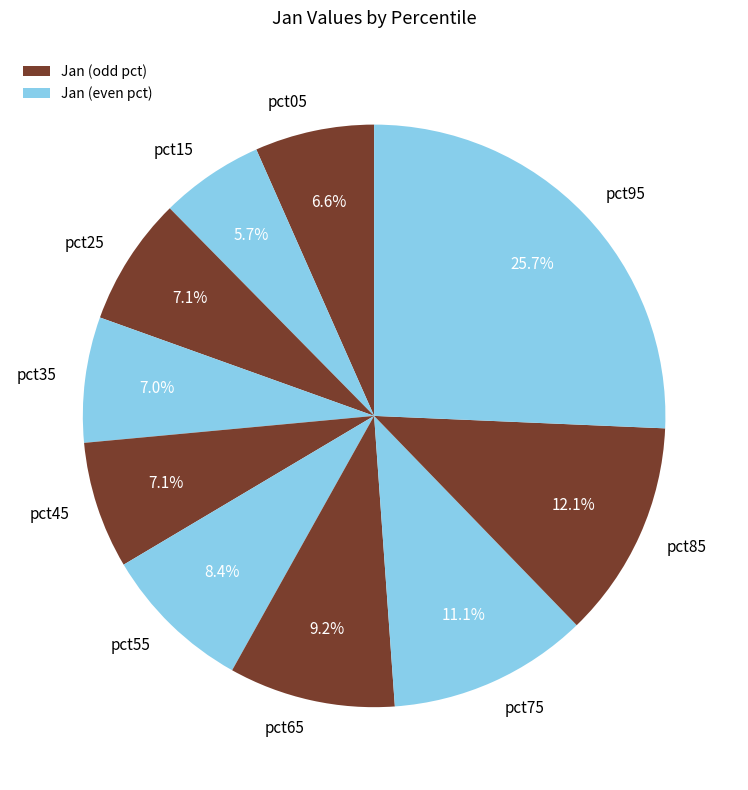

To the nearest percent, what is the average slice percentage?

10%